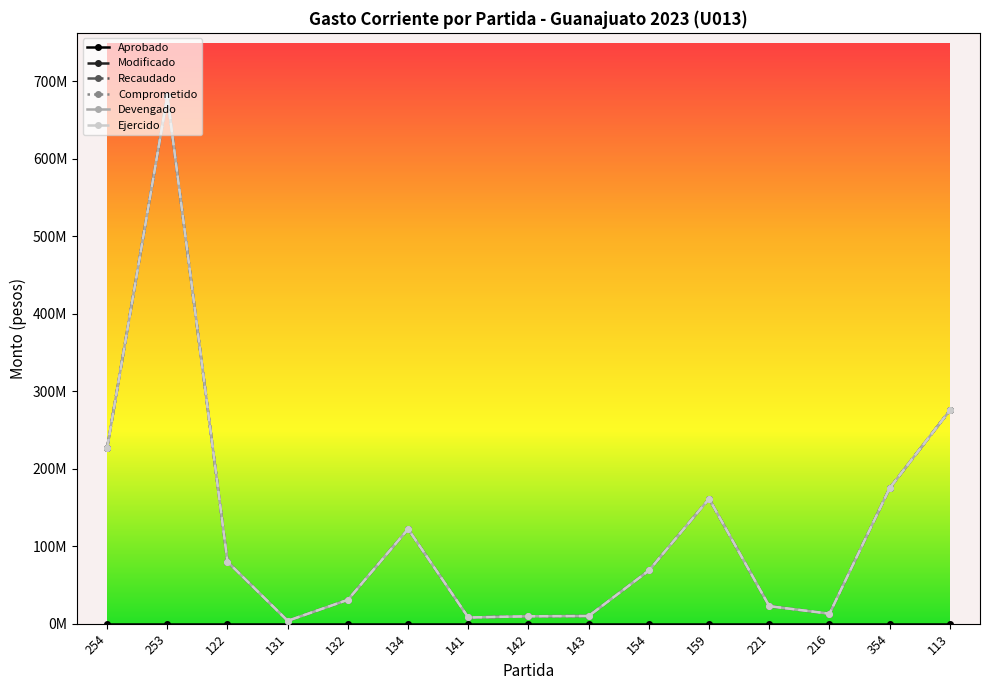

Is this an area chart (filled region under the line)?

No